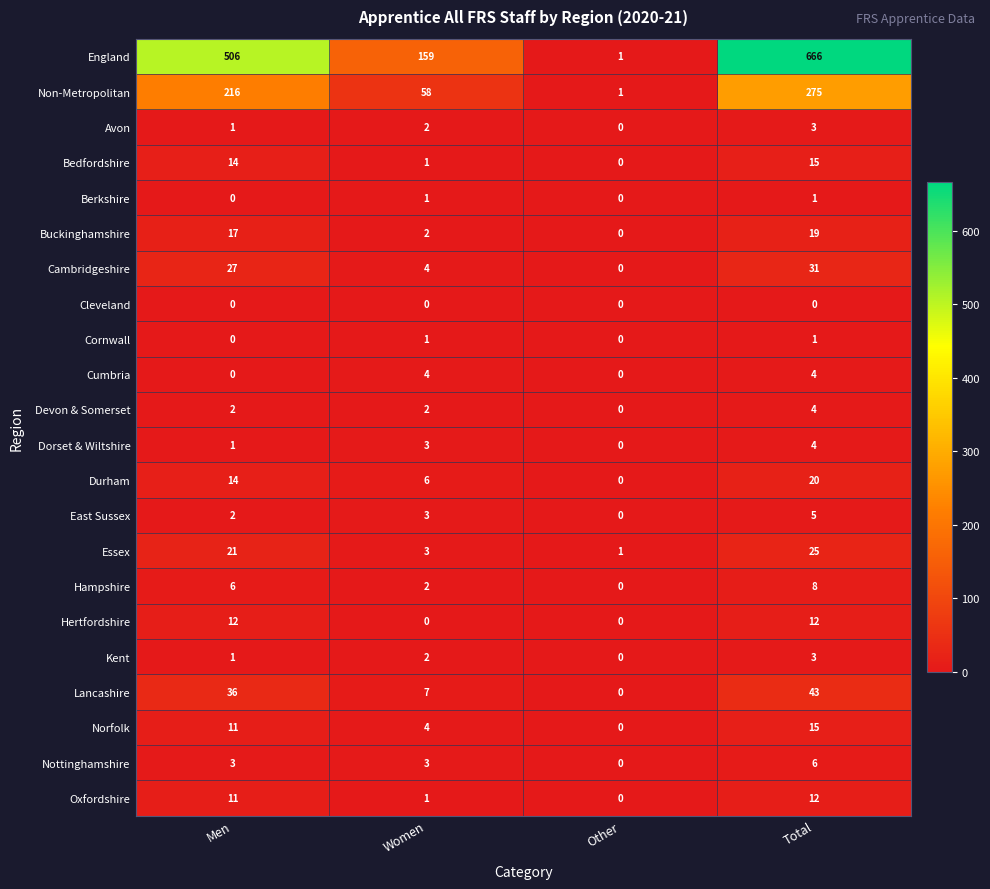

Which series has the widest spread of values?

England